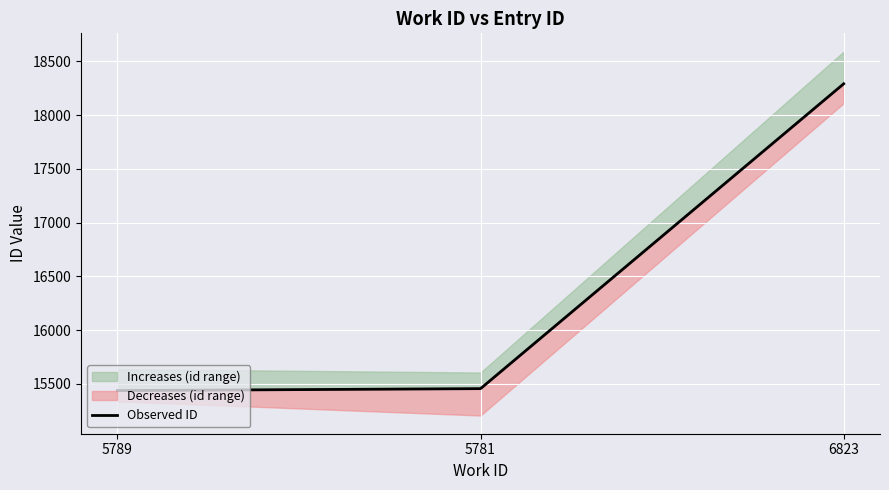

What is the label of the 1st point from the right?

6823